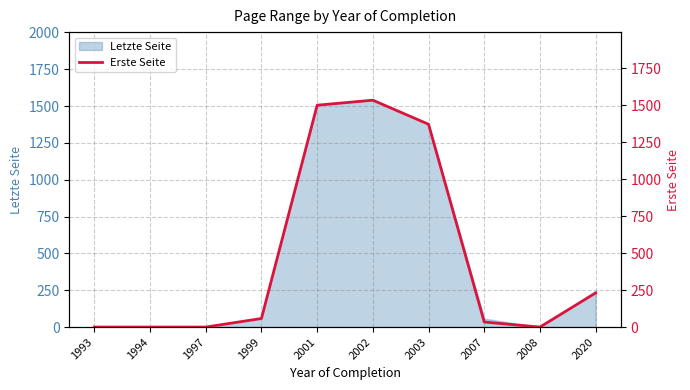

Which label corresponds to the smallest value in the chart?

1993